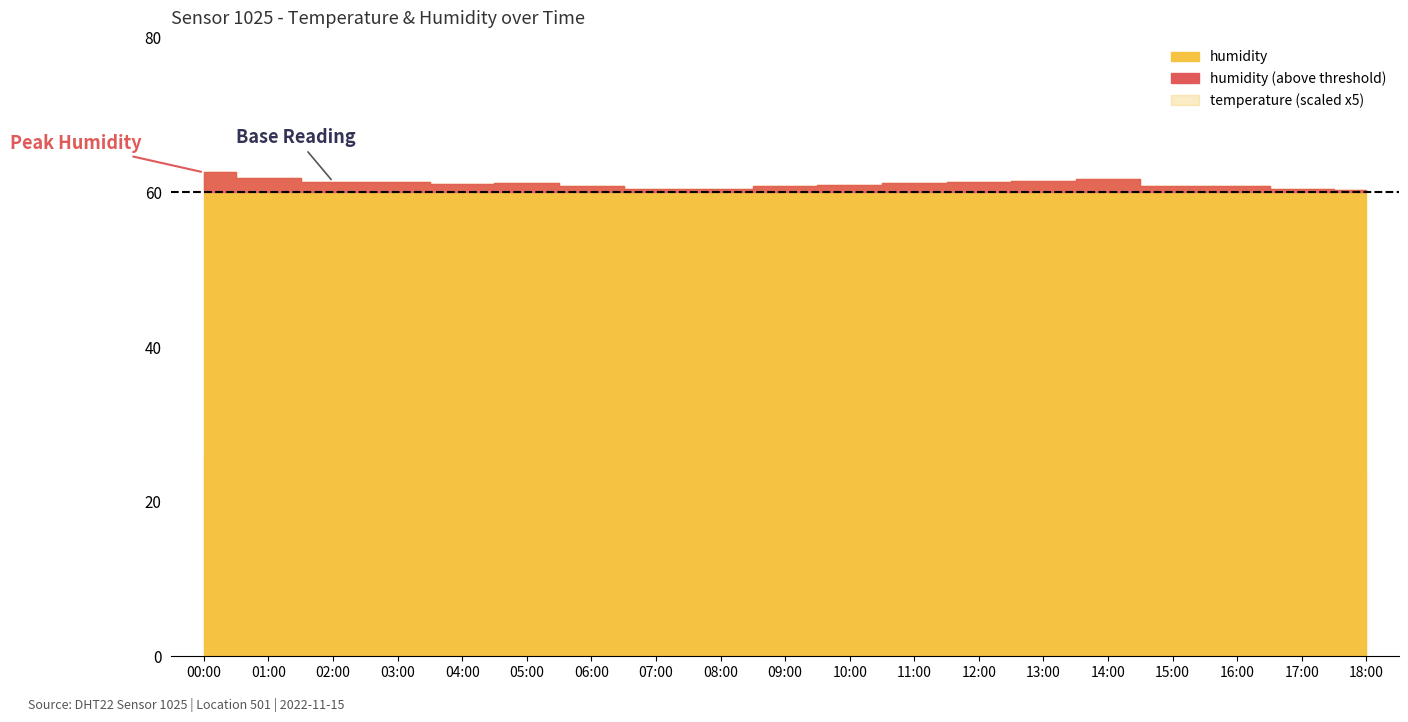

Is it true that temperature equals 5.0 at 05:00?

True